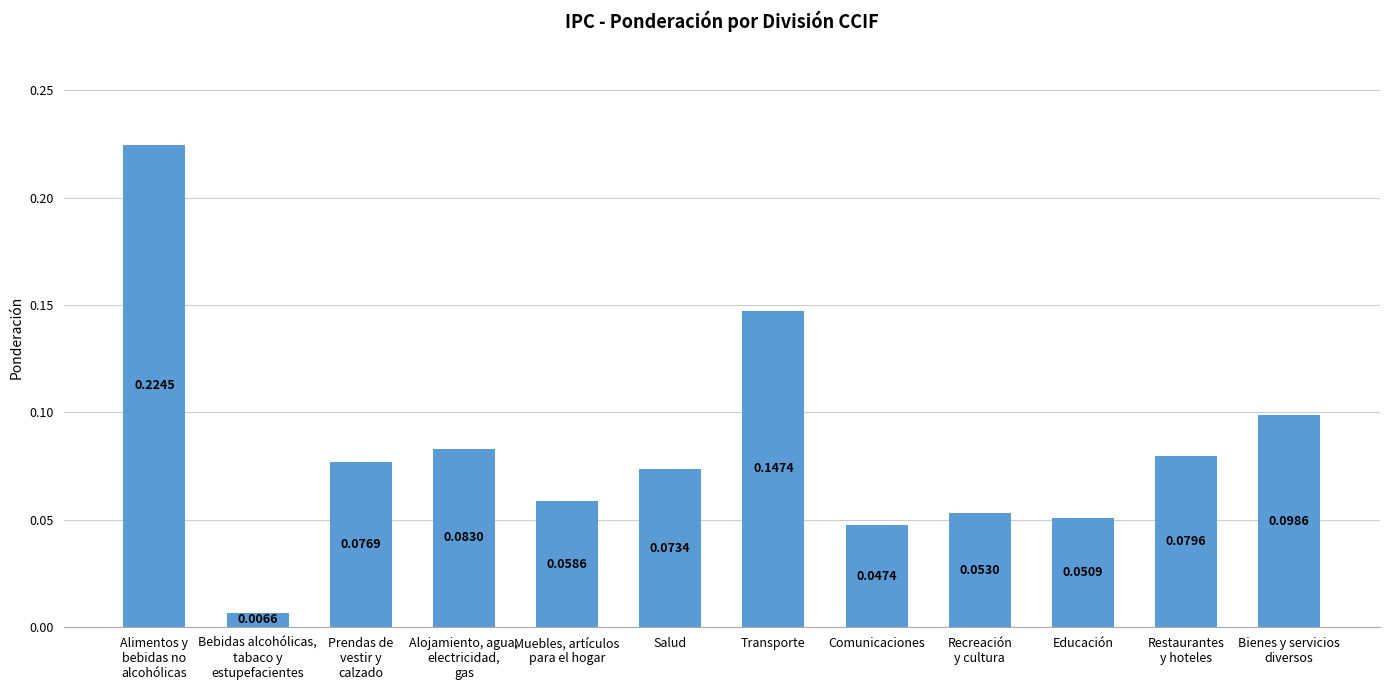

What is the sum of all values?

1.0